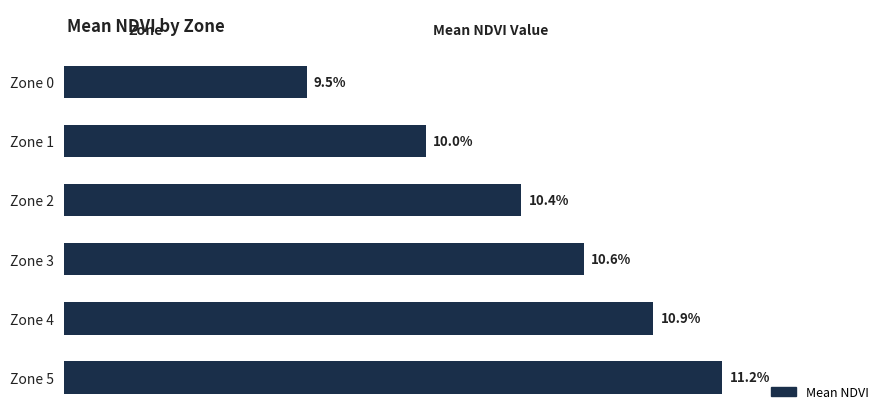

Are the bars horizontal?

Yes